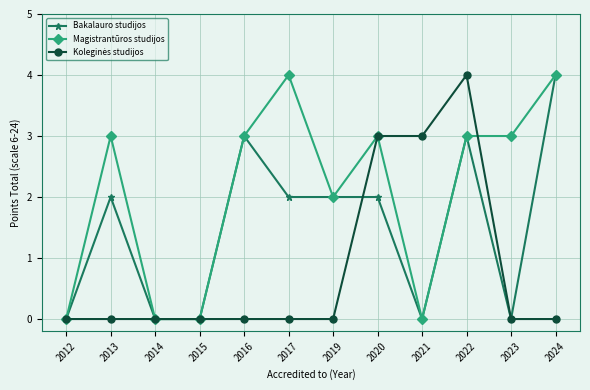

Where is the first local maximum for Bakalauro studijos?

2013